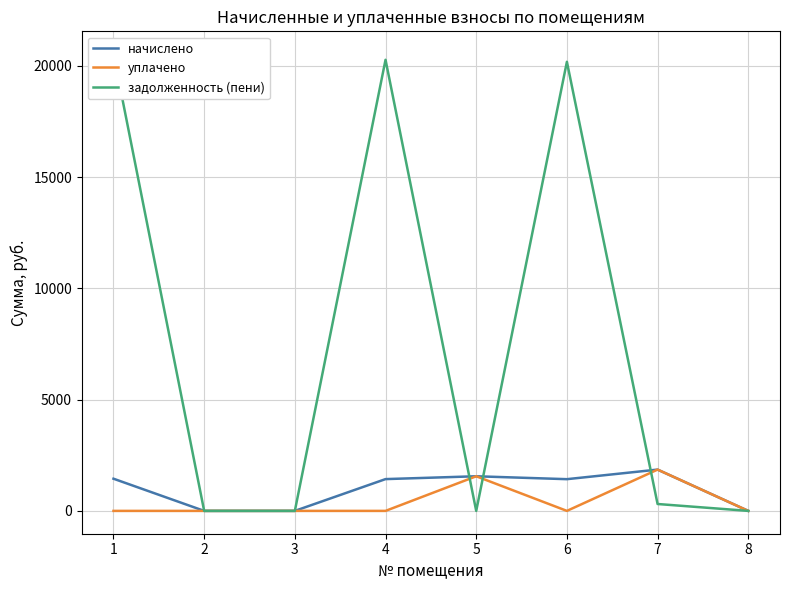

Rank the series by their maximum value, from lowest to highest.

начислено, уплачено, задолженность (пени)